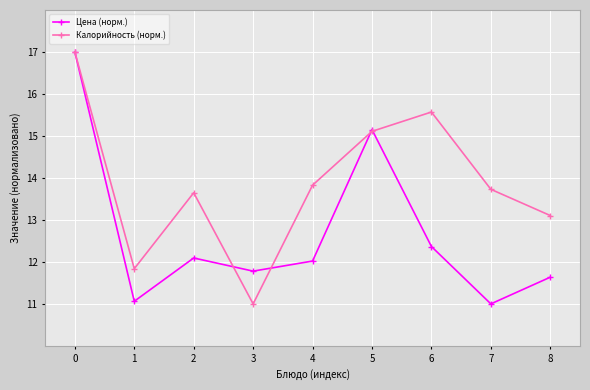

List the series in order of their overall mean, lowest first.

Цена (норм.), Калорийность (норм.)